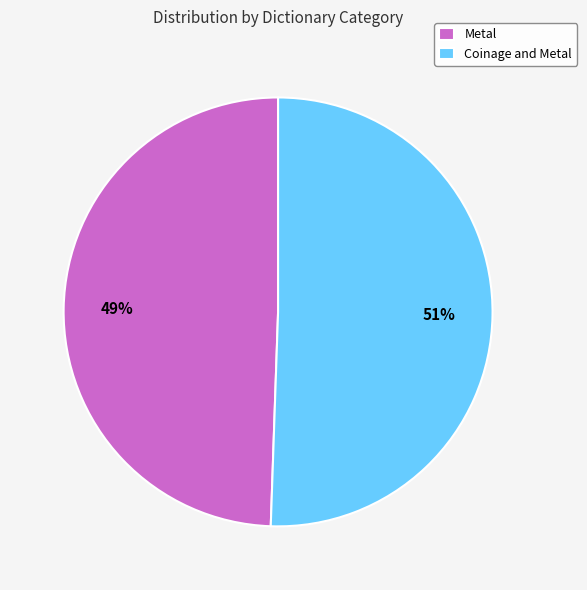

True or false: Coinage and Metal accounts for 59% of the total.

False